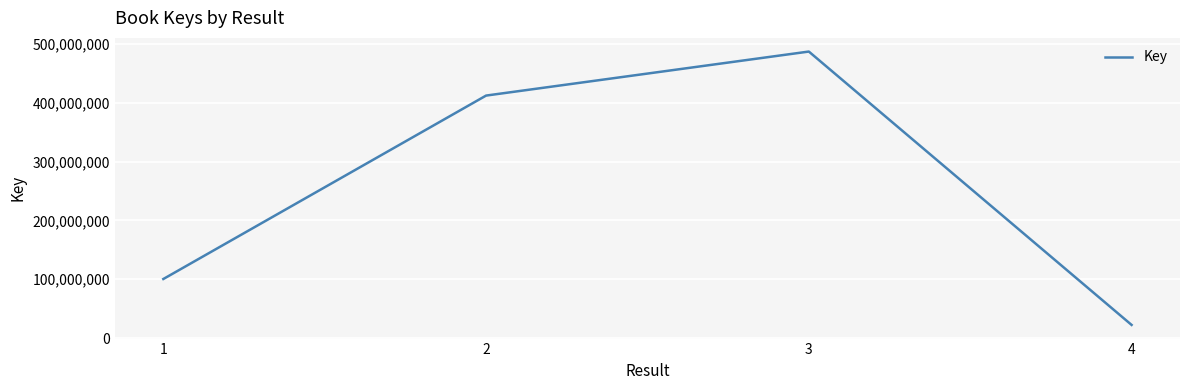

What is the sum of the values at 1 and 3?

587226611